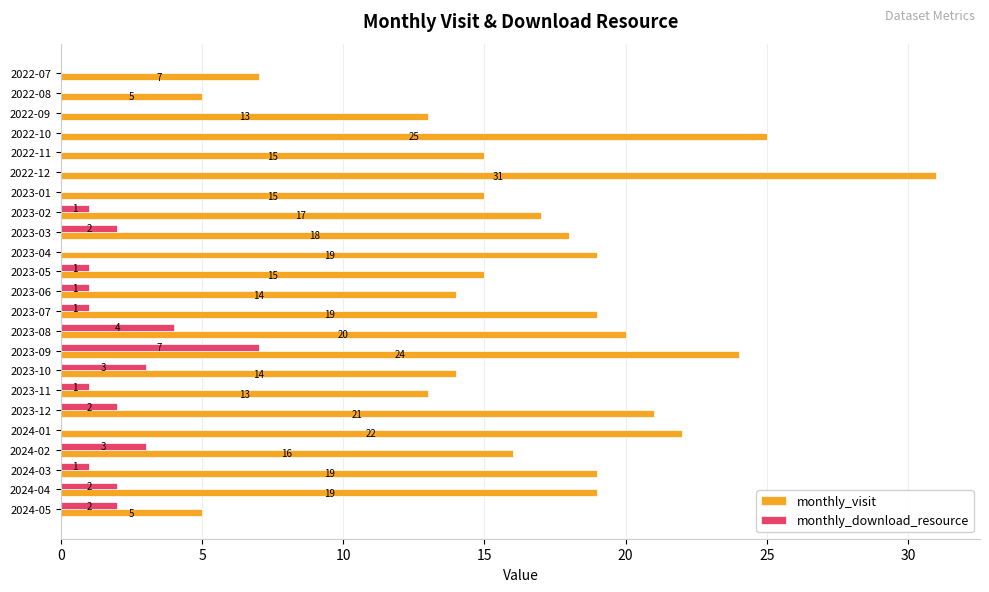

At which label is monthly_visit closest to 18?

2023-03